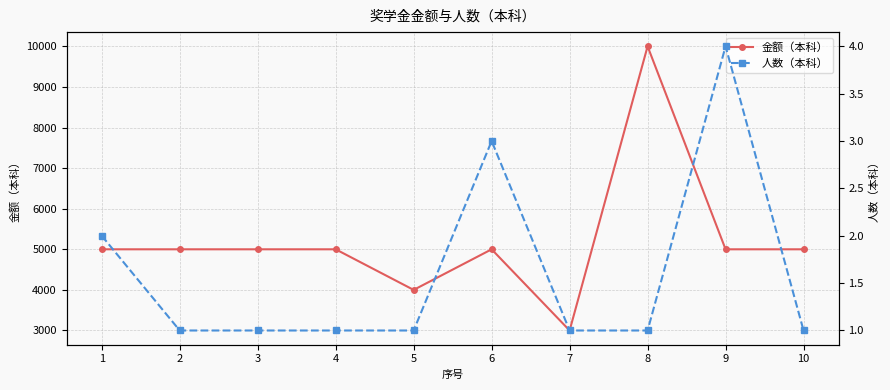

At which category is the sum across all series the highest?

8